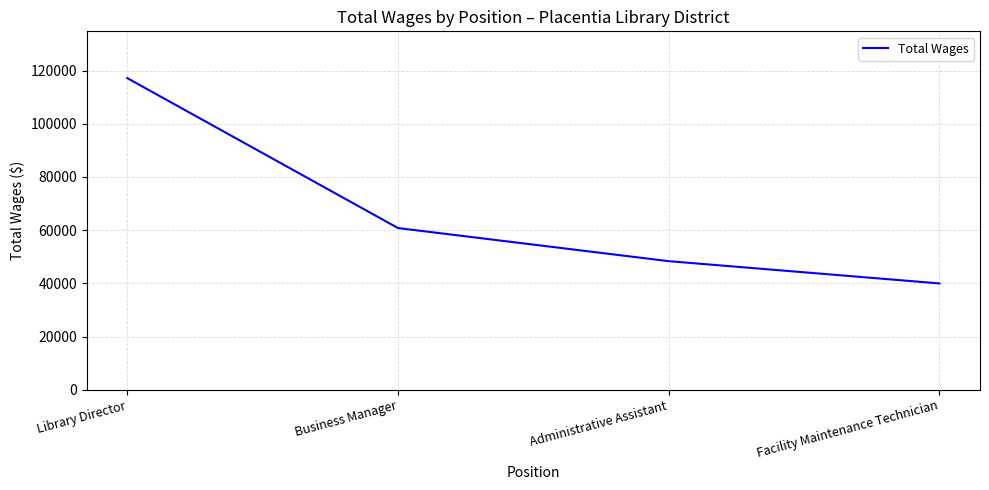

At which category does the chart reach its minimum across all series?

Facility Maintenance Technician